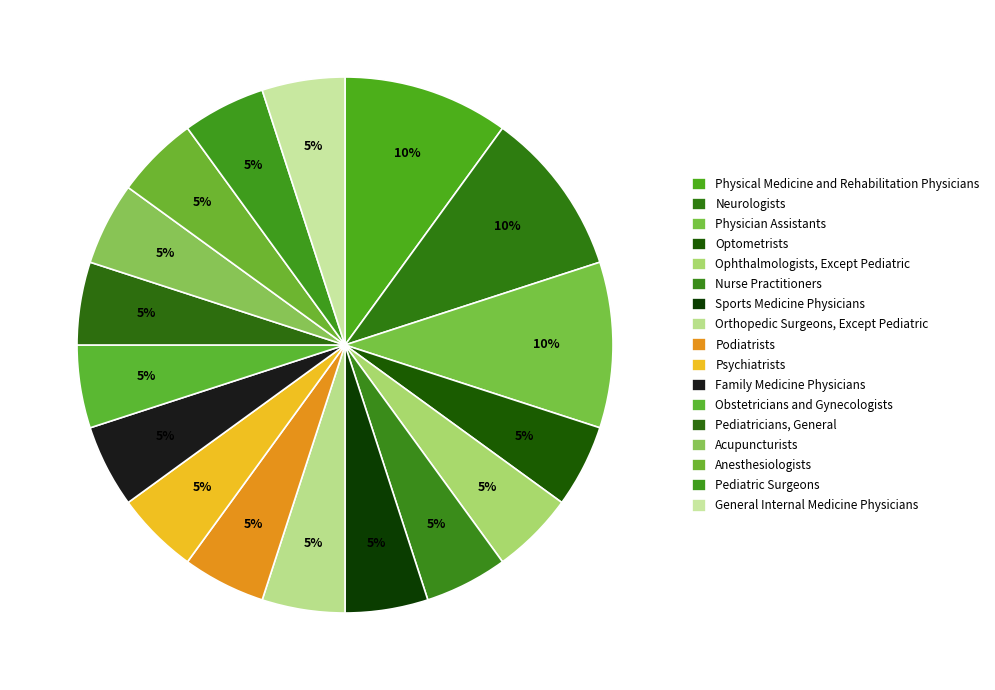

To the nearest percent, what is the difference between the largest and smallest slice percentages?

5%